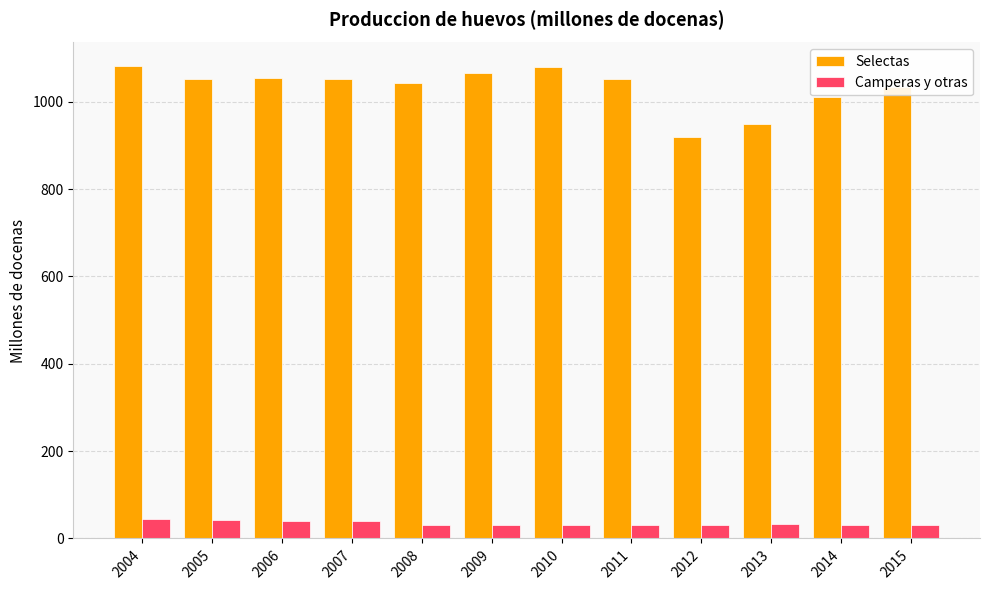

Where is Selectas nearest to the value 1000?

2014